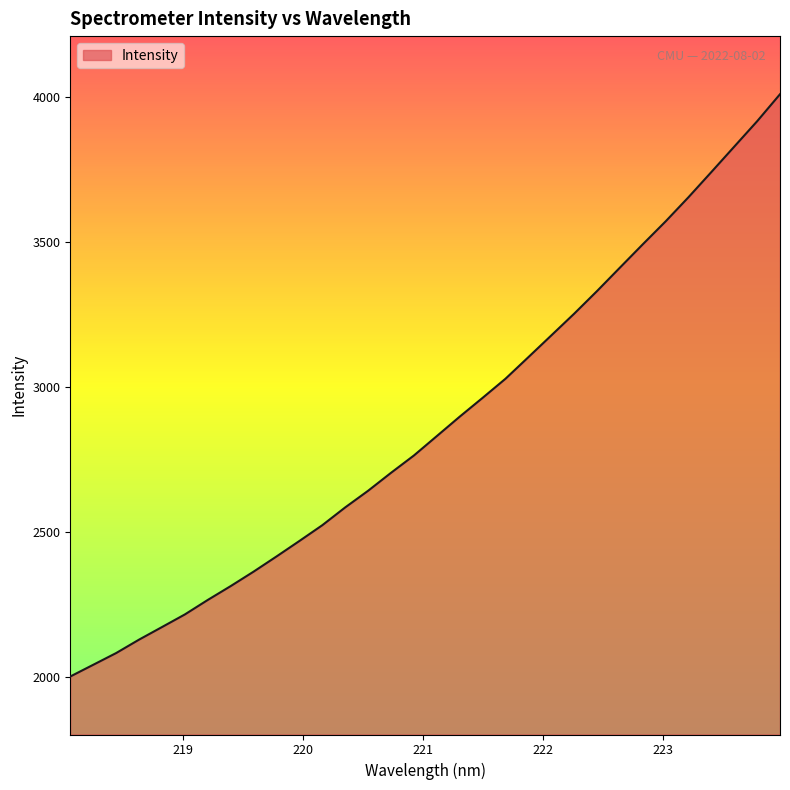

What is the difference between the maximum and minimum values?

2008.1